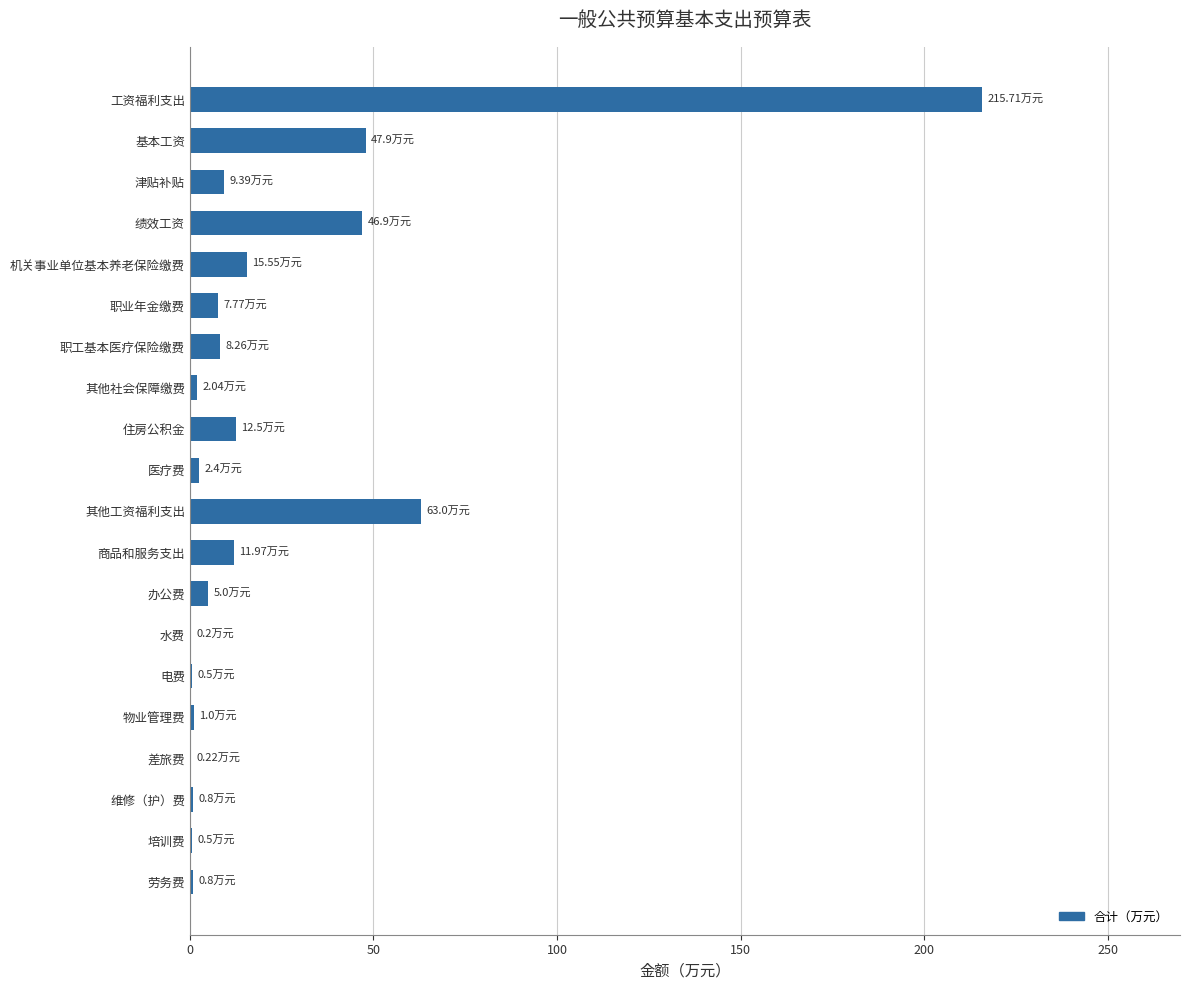

Where is the data nearest to the value 107?

其他工资福利支出